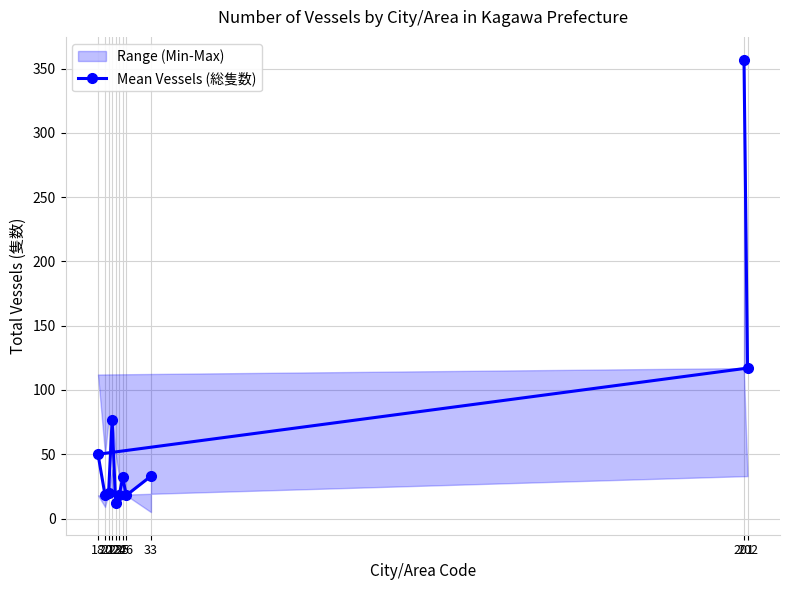

What is the minimum value for Mean Vessels (総隻数)?

12